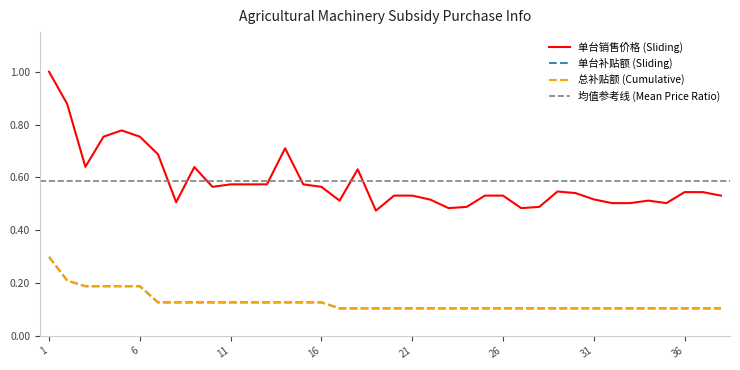

True or false: 单台补贴额（元） and 单台销售价格（元） intersect in this chart.

False